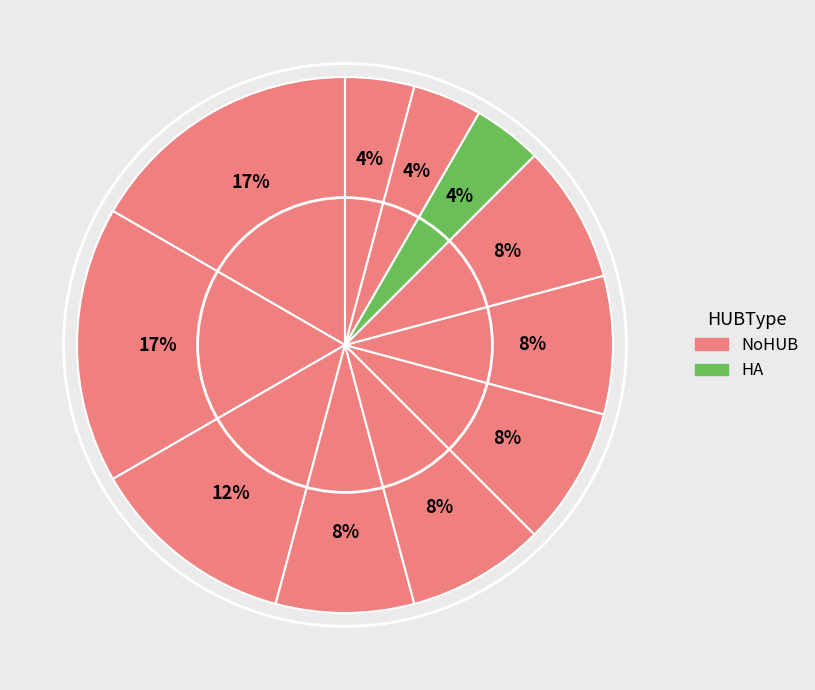

To the nearest percent, what is the average slice percentage?

9%